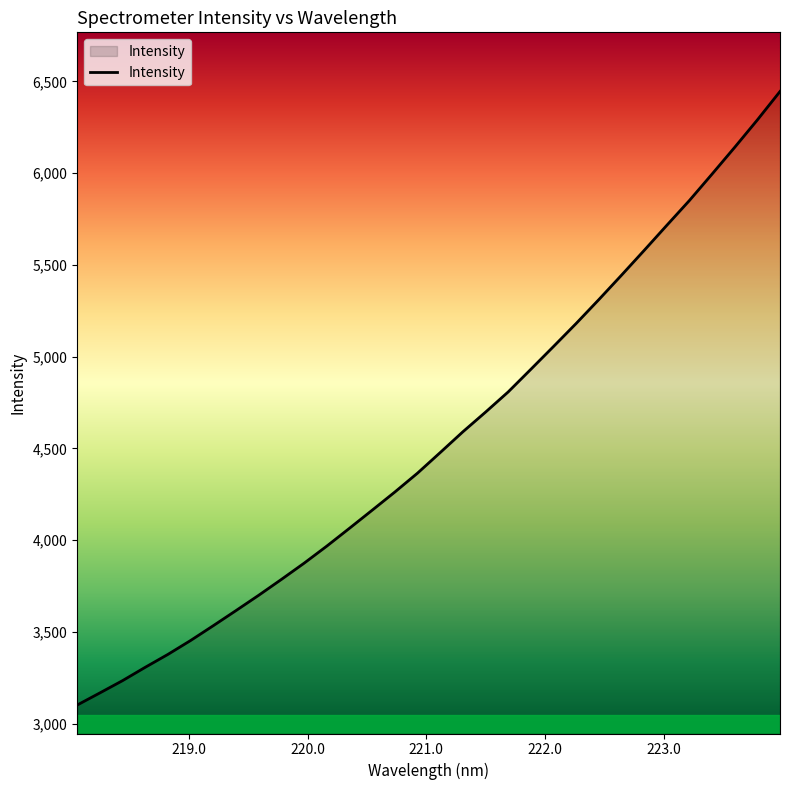

Does the chart have visible grid lines?

No